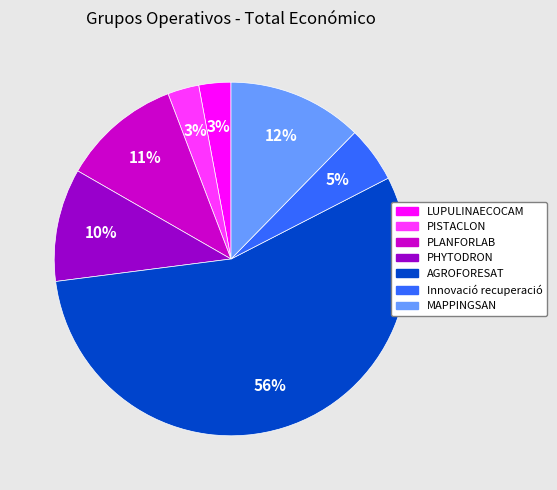

Is it true that PLANFORLAB is 1% of the pie?

False